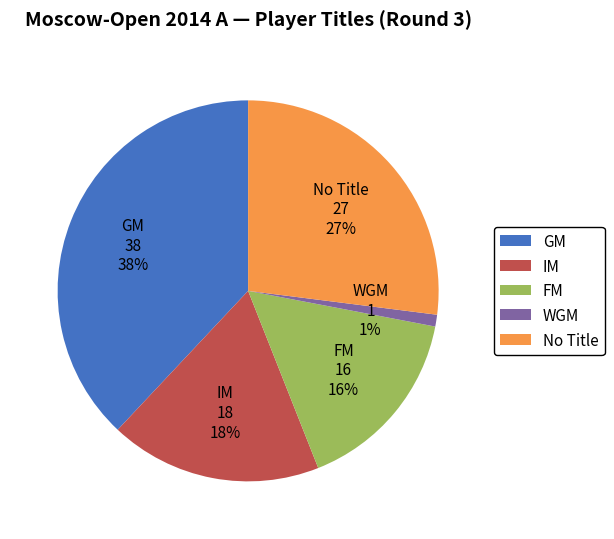

Count the number of slices in the pie.

5